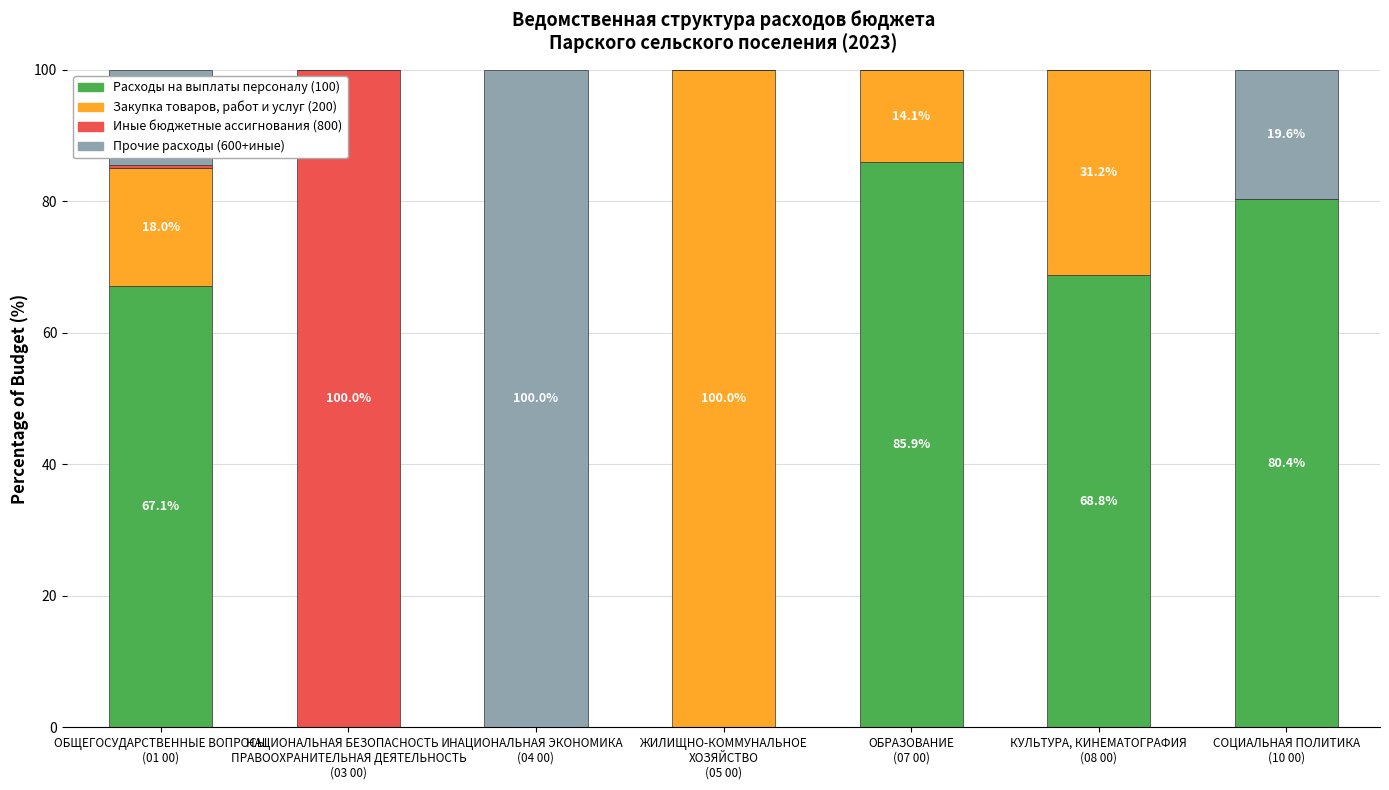

Are the bars horizontal?

No